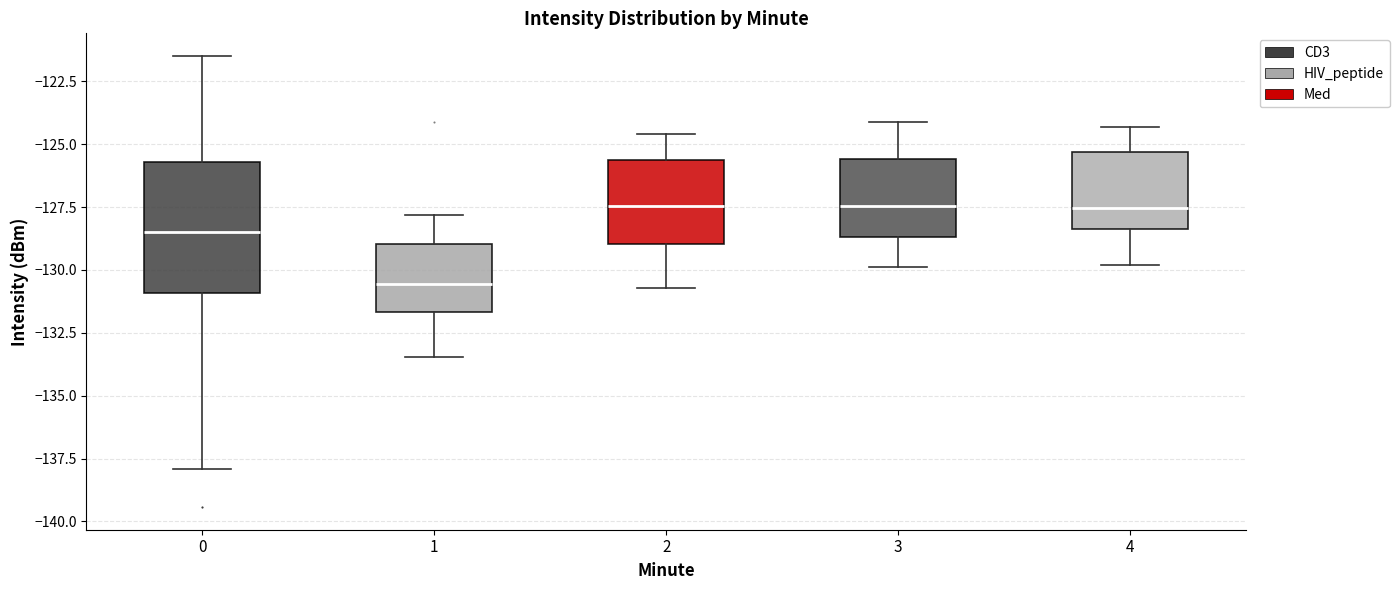

Reading left to right, transcribe this box plot: for each box, give where its median line is, the range the box spans, and where its two whiskers end, as read against the y-axis. The values are not printed on the chart, so give them approximately, as read against the axis.

0: median -128.5, box -131.0 to -125.5, whiskers -138.0 to -121.5
1: median -130.5, box -131.5 to -129.0, whiskers -133.5 to -128.0
2: median -127.5, box -129.0 to -125.5, whiskers -130.5 to -124.5
3: median -127.5, box -128.5 to -125.5, whiskers -130.0 to -124.0
4: median -127.5, box -128.5 to -125.5, whiskers -130.0 to -124.5